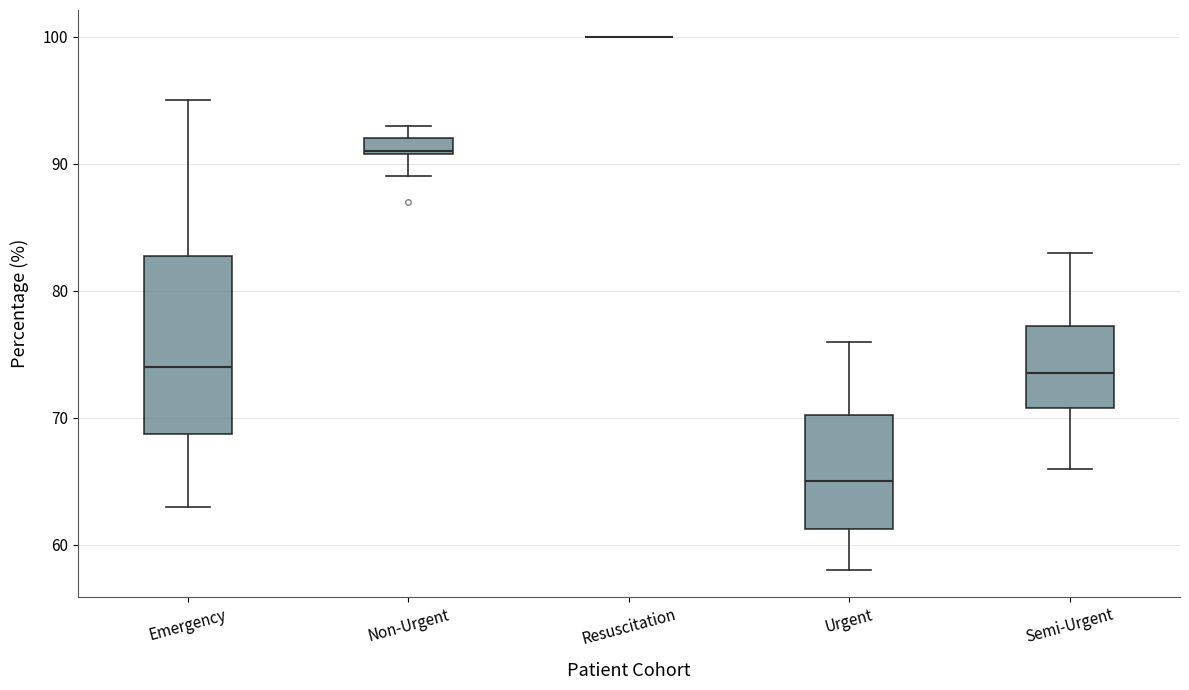

Which box is the tallest, from its lower edge to its upper edge?

Emergency